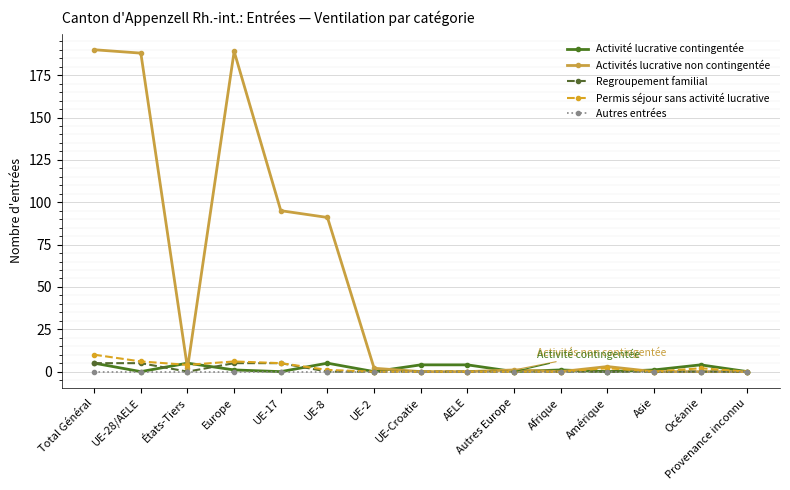

Between États-Tiers and AELE, which series saw the biggest shift?

Permis séjour sans activité lucrative